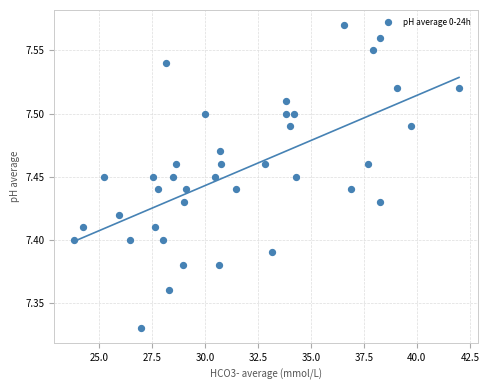

What is the range of X values (max minus min)?

18.2